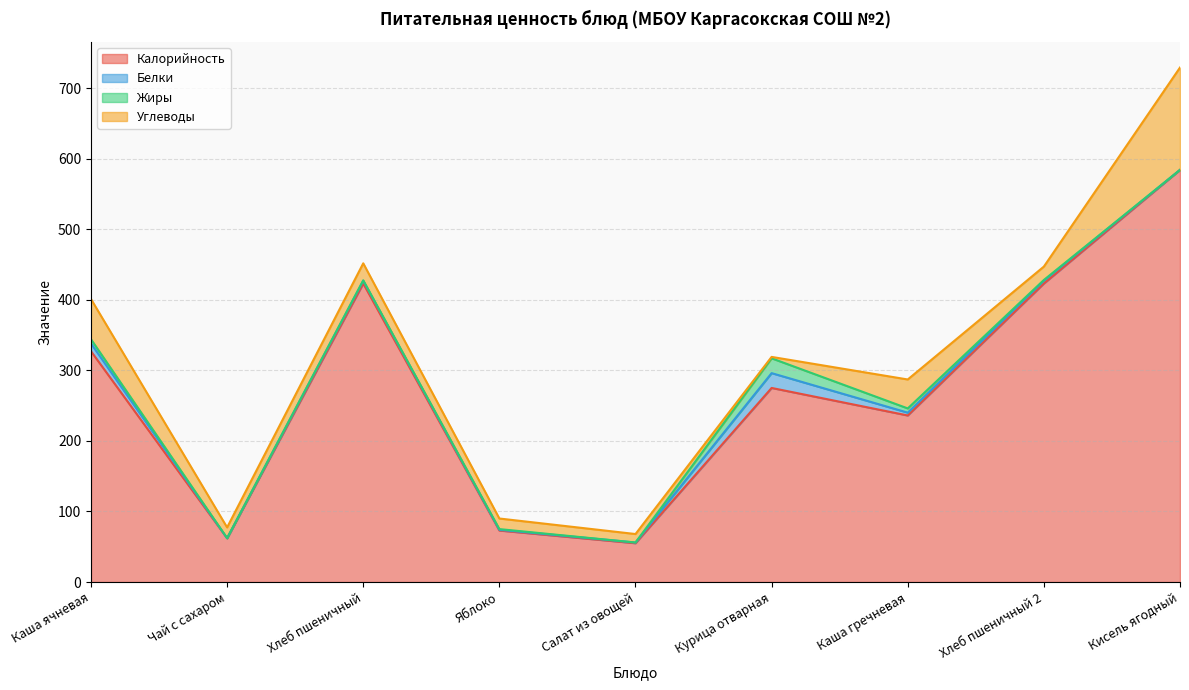

What is the label of the 7th point from the left?

Каша гречневая